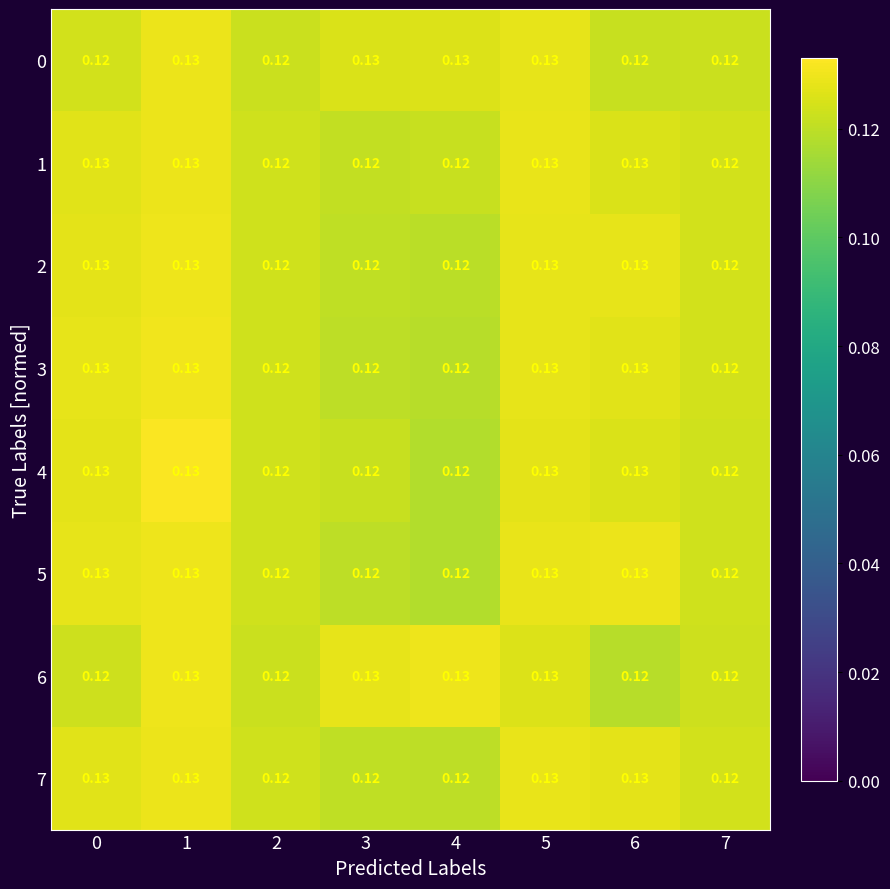

Is the value of 2 at 4 greater than the value of 3 at 5?

No